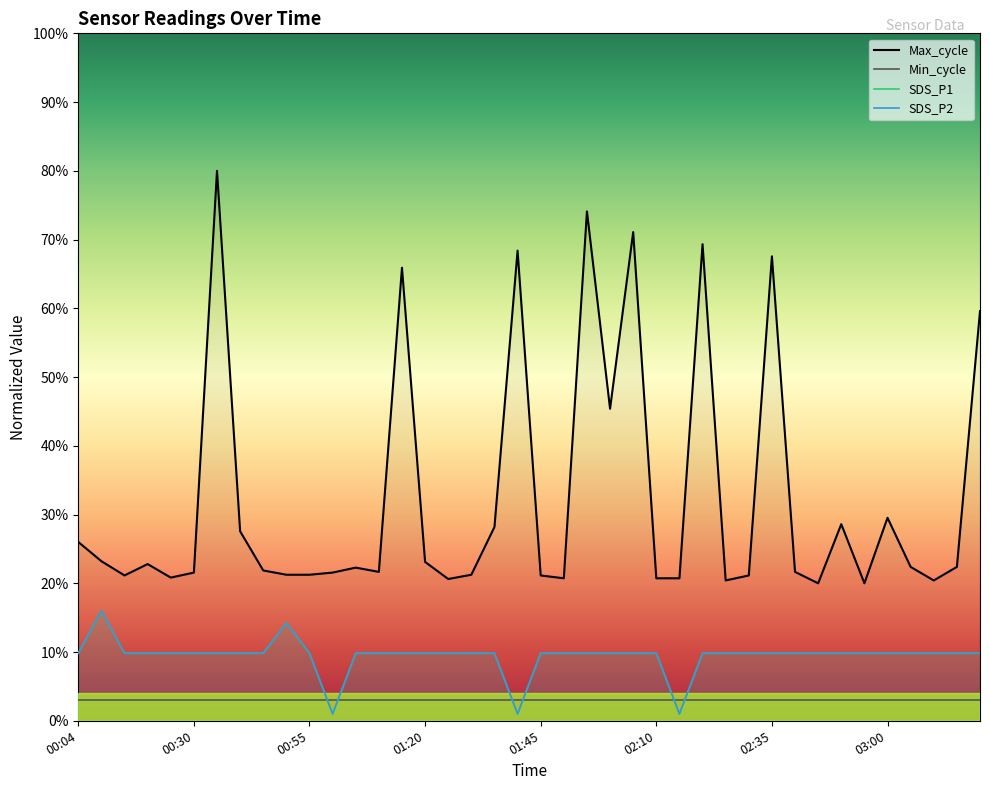

Rank the series by their maximum value, from lowest to highest.

Min_cycle, SDS_P1, SDS_P2, Max_cycle